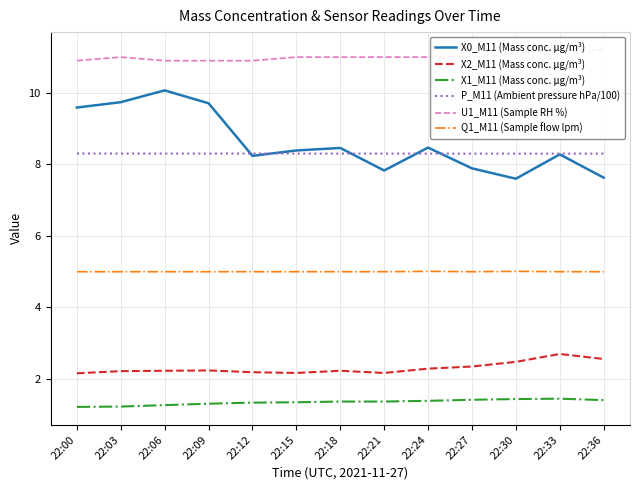

At how many categories does at least one series exceed 7?

13